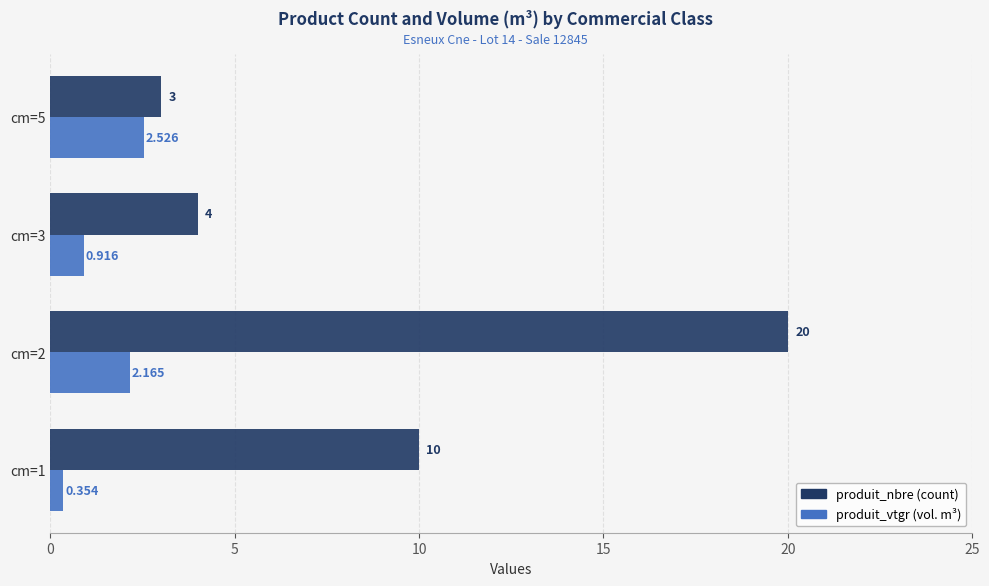

Is it true that produit_nbre equals 0.8 at cm=3?

False